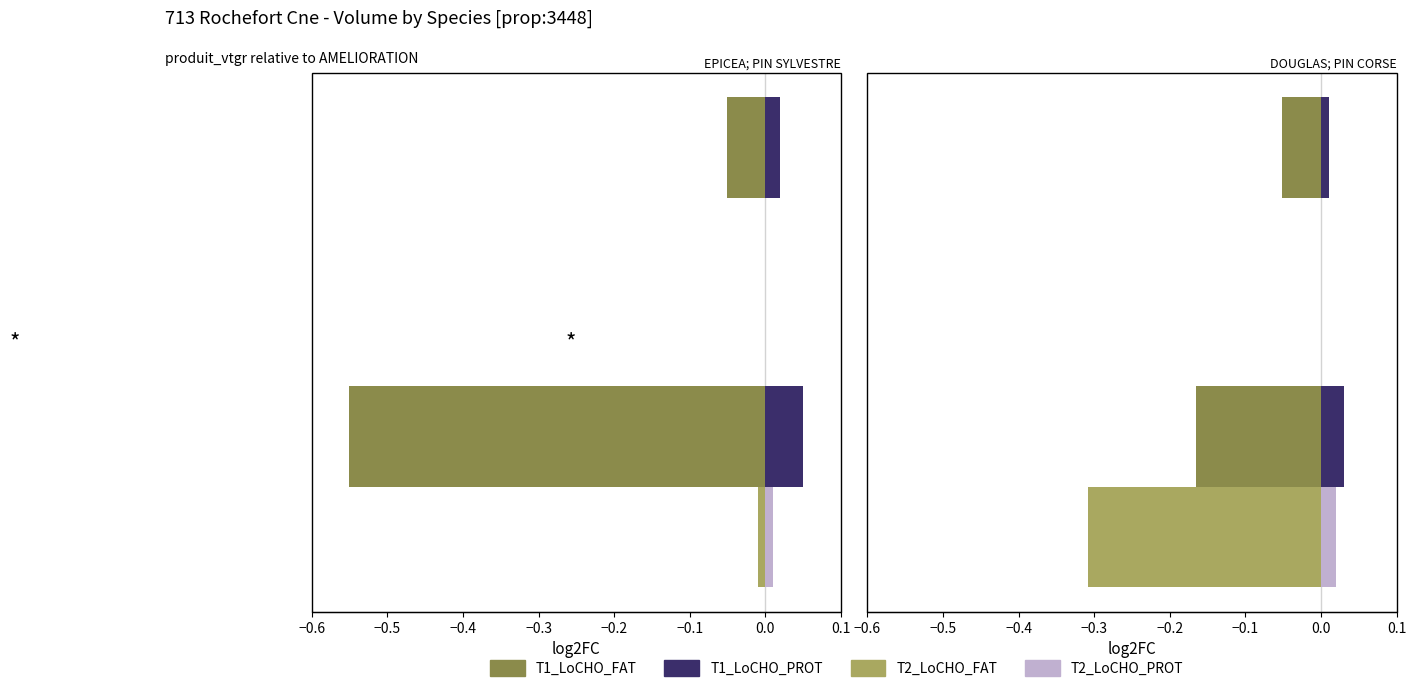

Is it true that T2_LoCHO_PROT equals 0.0 at −0.5?

True